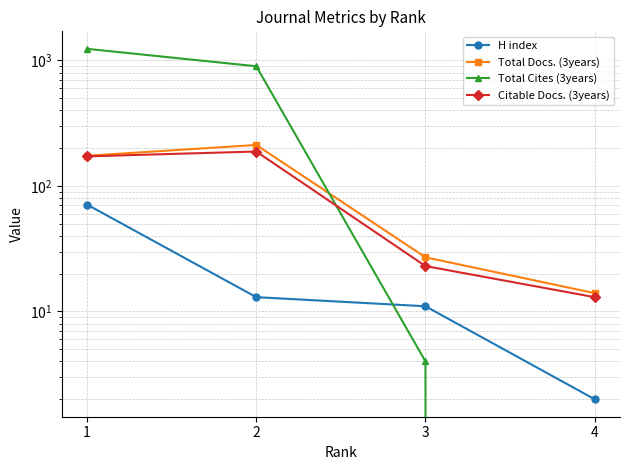

What is the value of the H index point at the 3rd from the left?

11